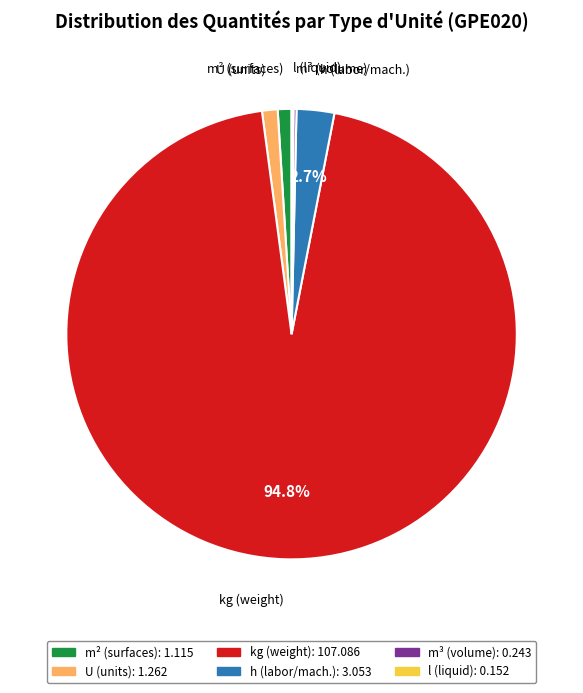

What percentage do m³ and l together represent?

0.3%